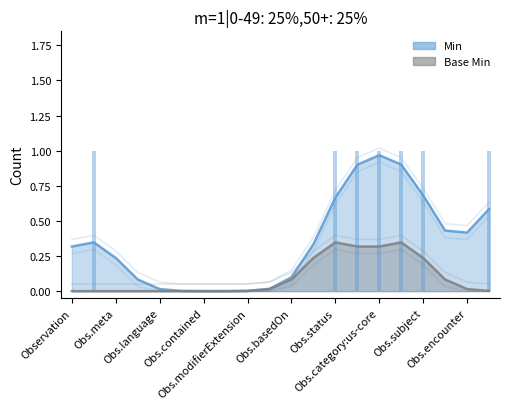

The value at Observation.id is 1. True or false?

False